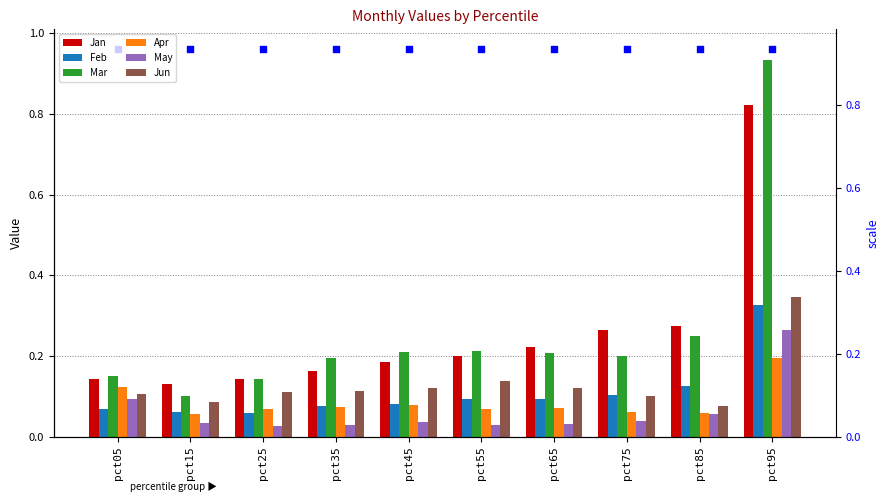

Which series has the largest total across all categories?

Mar